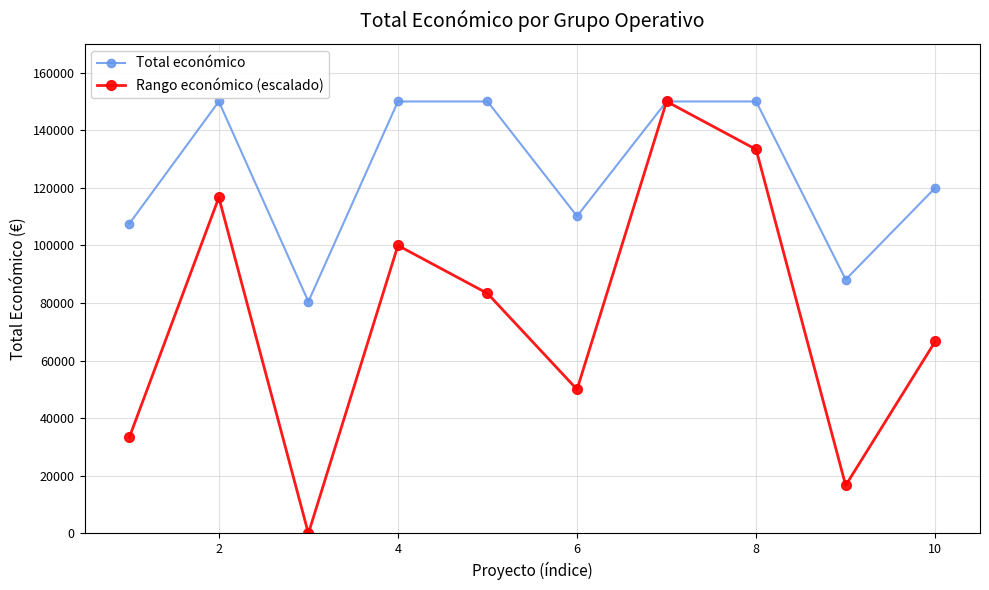

What is the value of the Total económico point at the 7th from the left?

150000.0